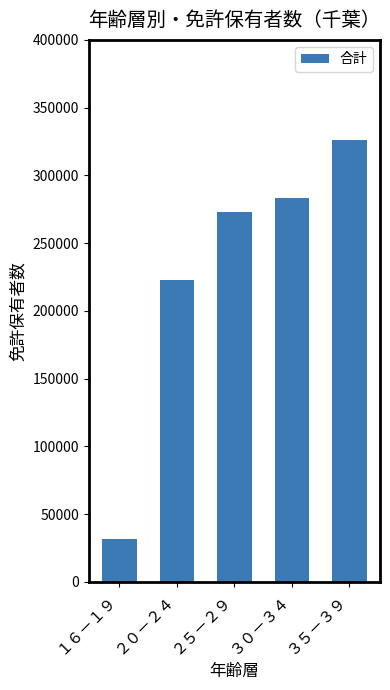

Is it true that the value at ３０－３４ is 282956?

True